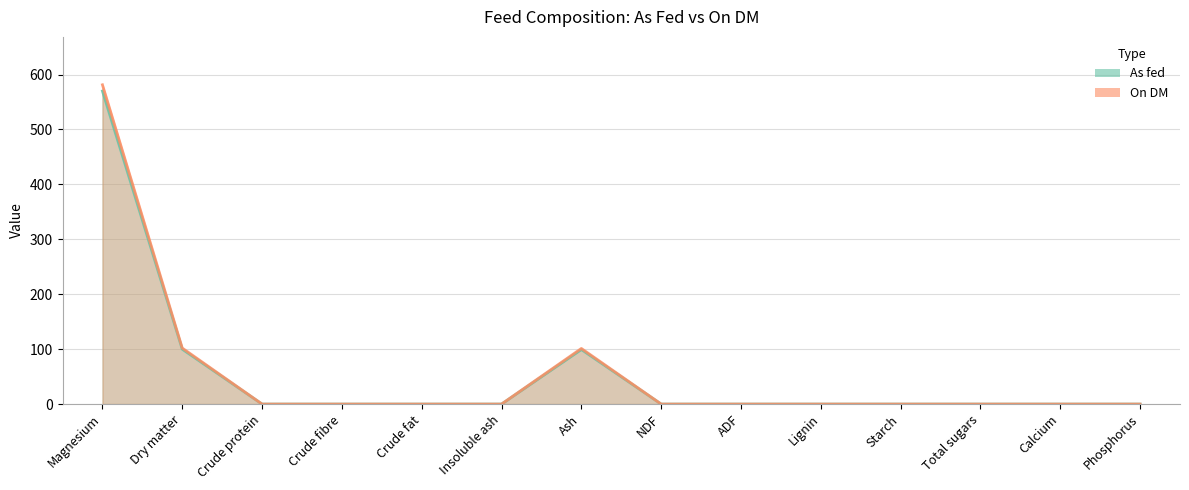

What is the maximum value shown in the chart?

581.4